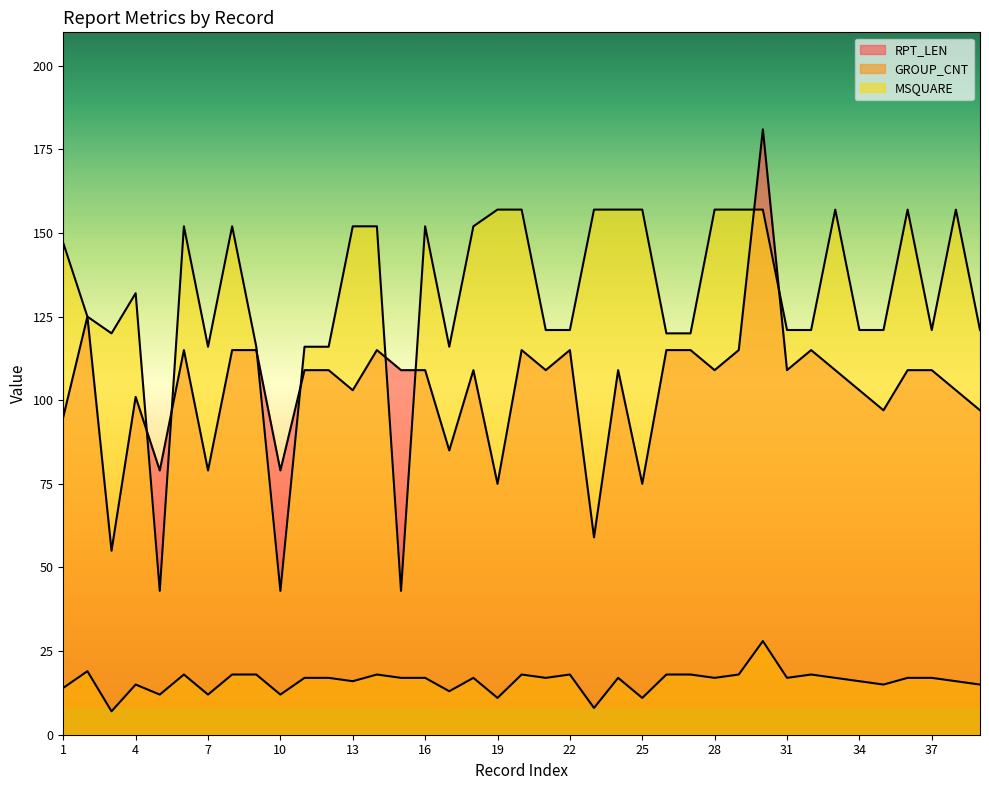

How many intersections are there between MSQUARE and RPT_LEN?

8